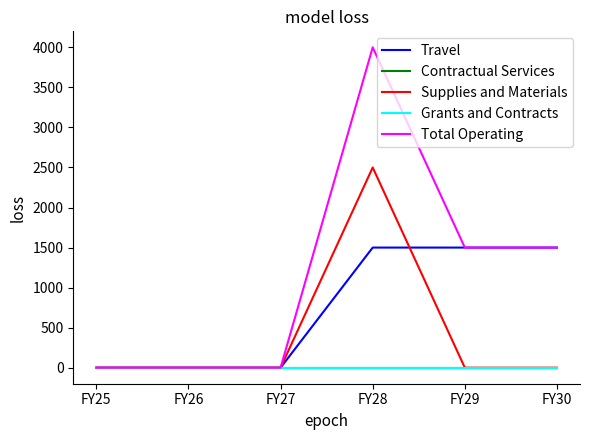

Reading right to left, transcribe all the data shown in this chart.

Travel: FY30=1500	FY29=1500	FY28=1500	FY27=0	FY26=0	FY25=0
Contractual Services: FY30=0	FY29=0	FY28=0	FY27=0	FY26=0	FY25=0
Supplies and Materials: FY30=0	FY29=0	FY28=2500	FY27=0	FY26=0	FY25=0
Grants and Contracts: FY30=0	FY29=0	FY28=0	FY27=0	FY26=0	FY25=0
Total Operating: FY30=1500	FY29=1500	FY28=4000	FY27=0	FY26=0	FY25=0